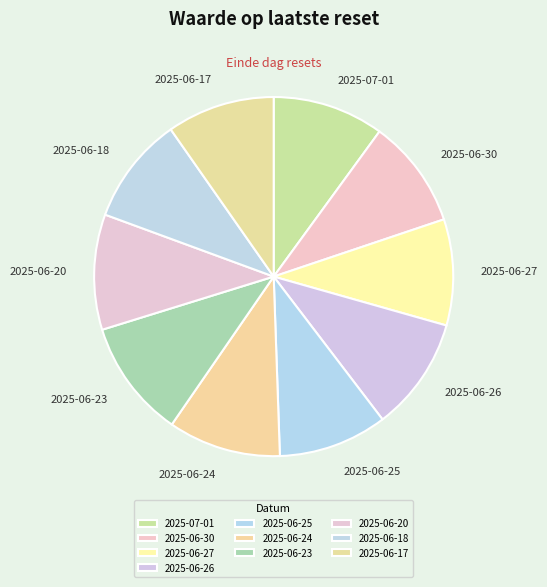

Combined, do 2025-06-27 and 2025-06-17 account for over 50%?

No